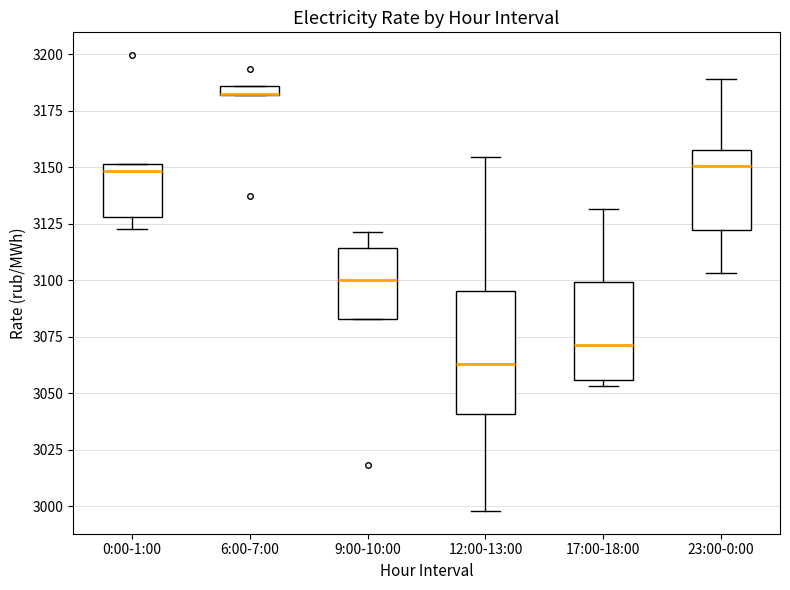

Which box is the tallest, from its lower edge to its upper edge?

12:00-13:00